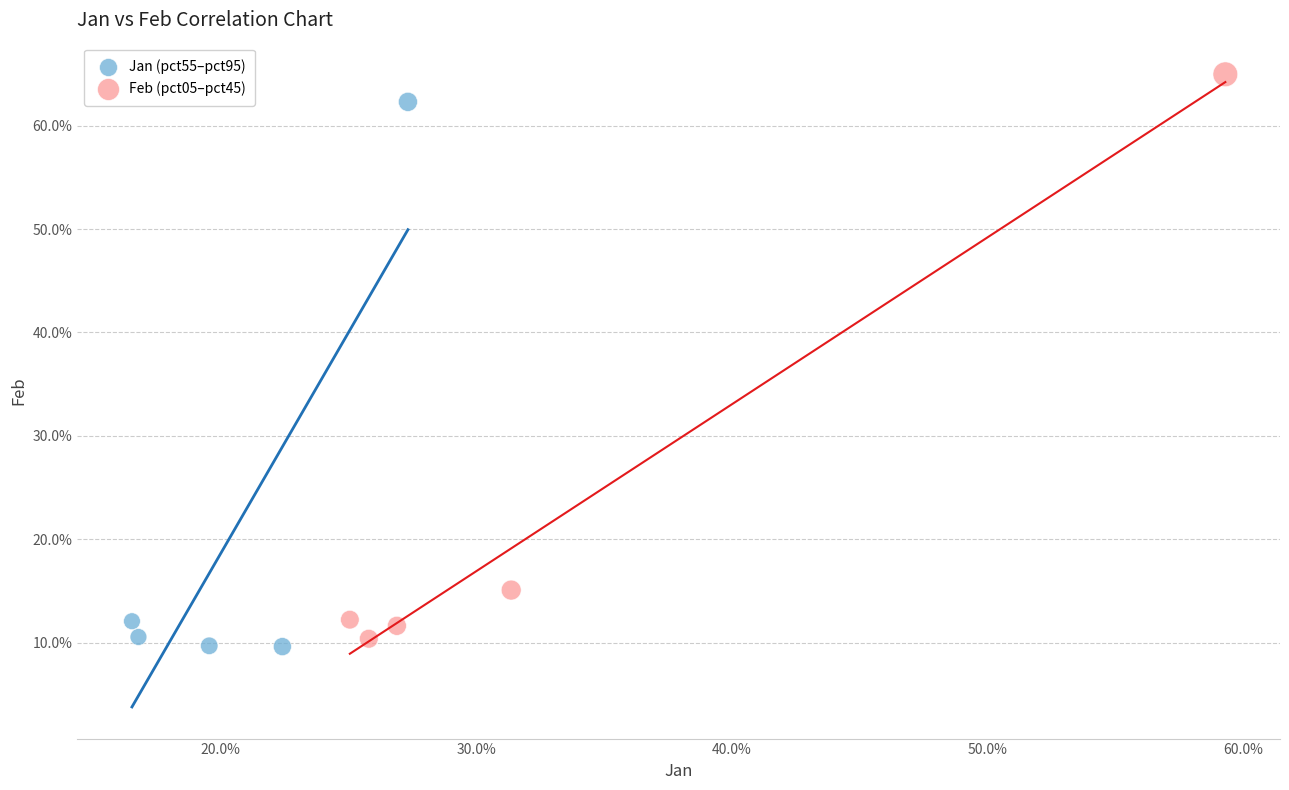

Which series contains the highest Y value?

Feb (pct05–pct45)